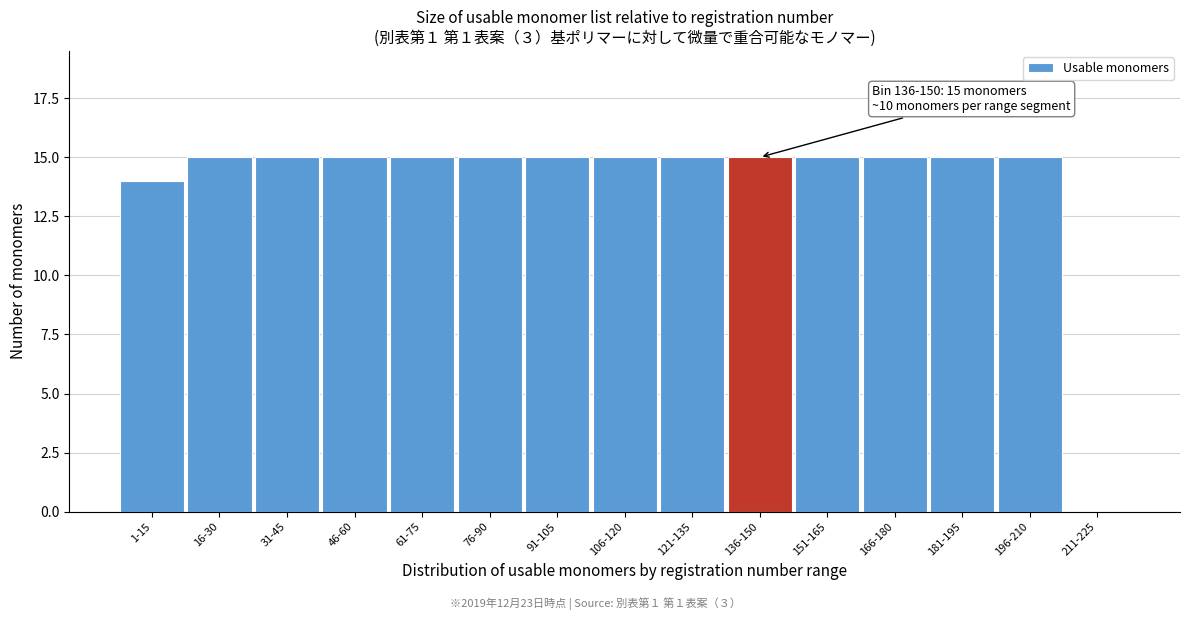

Reading left to right, list all the values displayed in this chart.

1-15=14	16-30=15	31-45=15	46-60=15	61-75=15	76-90=15	91-105=15	106-120=15	121-135=15	136-150=15	151-165=15	166-180=15	181-195=15	196-210=15	211-225=0